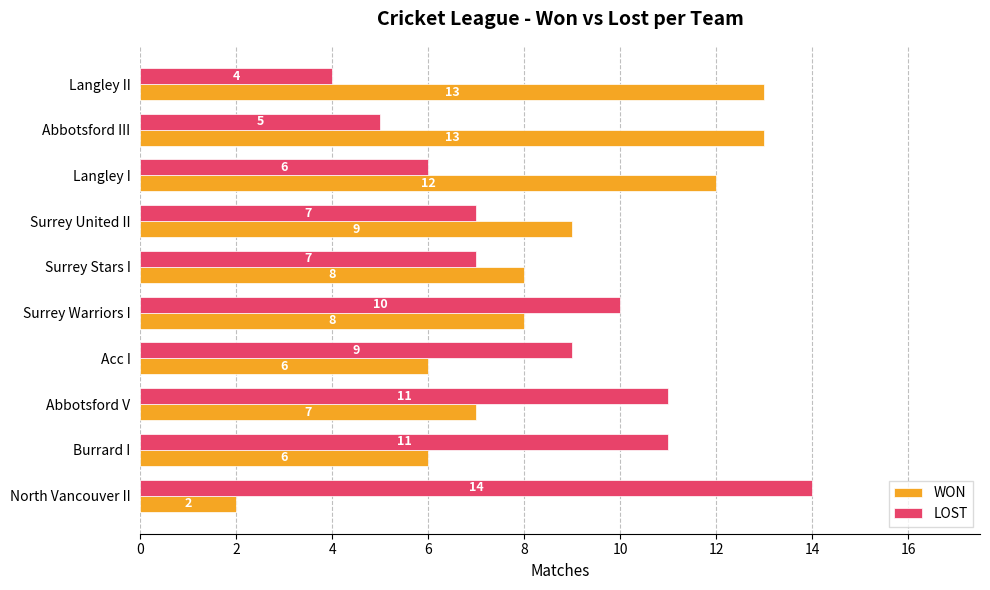

What is the difference between the maximum and minimum values in the WON series?

11